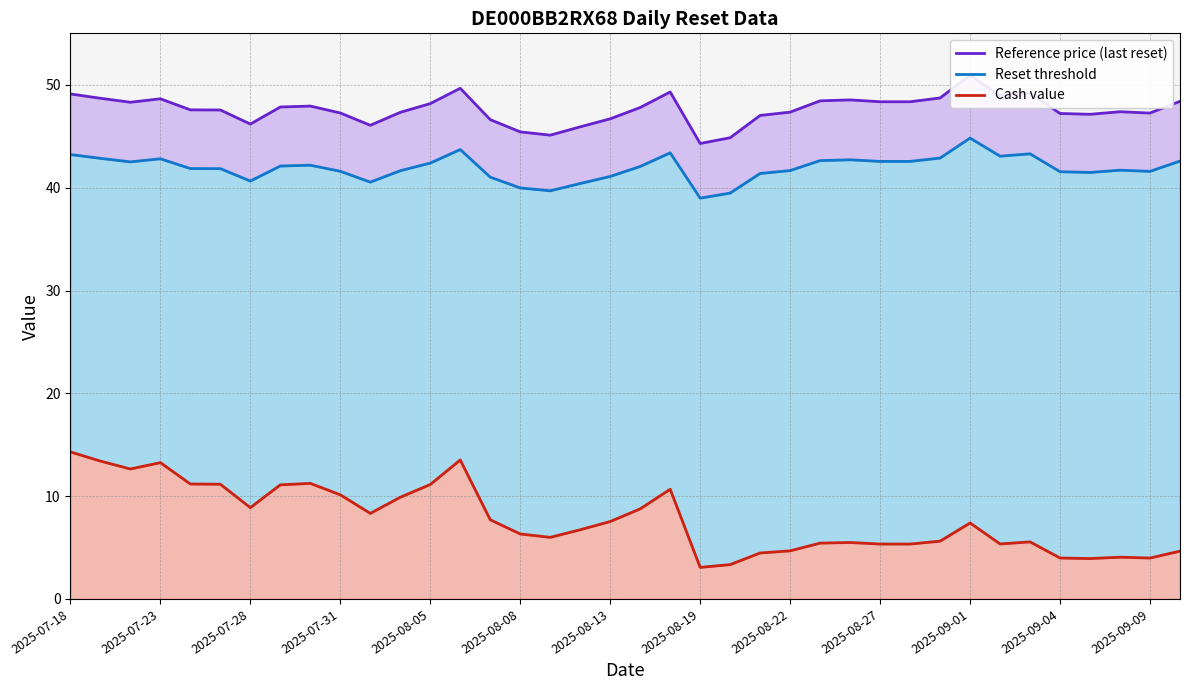

Is the value of Reset threshold at 2025-09-04 greater than the value of Cash value at 2025-08-27?

Yes